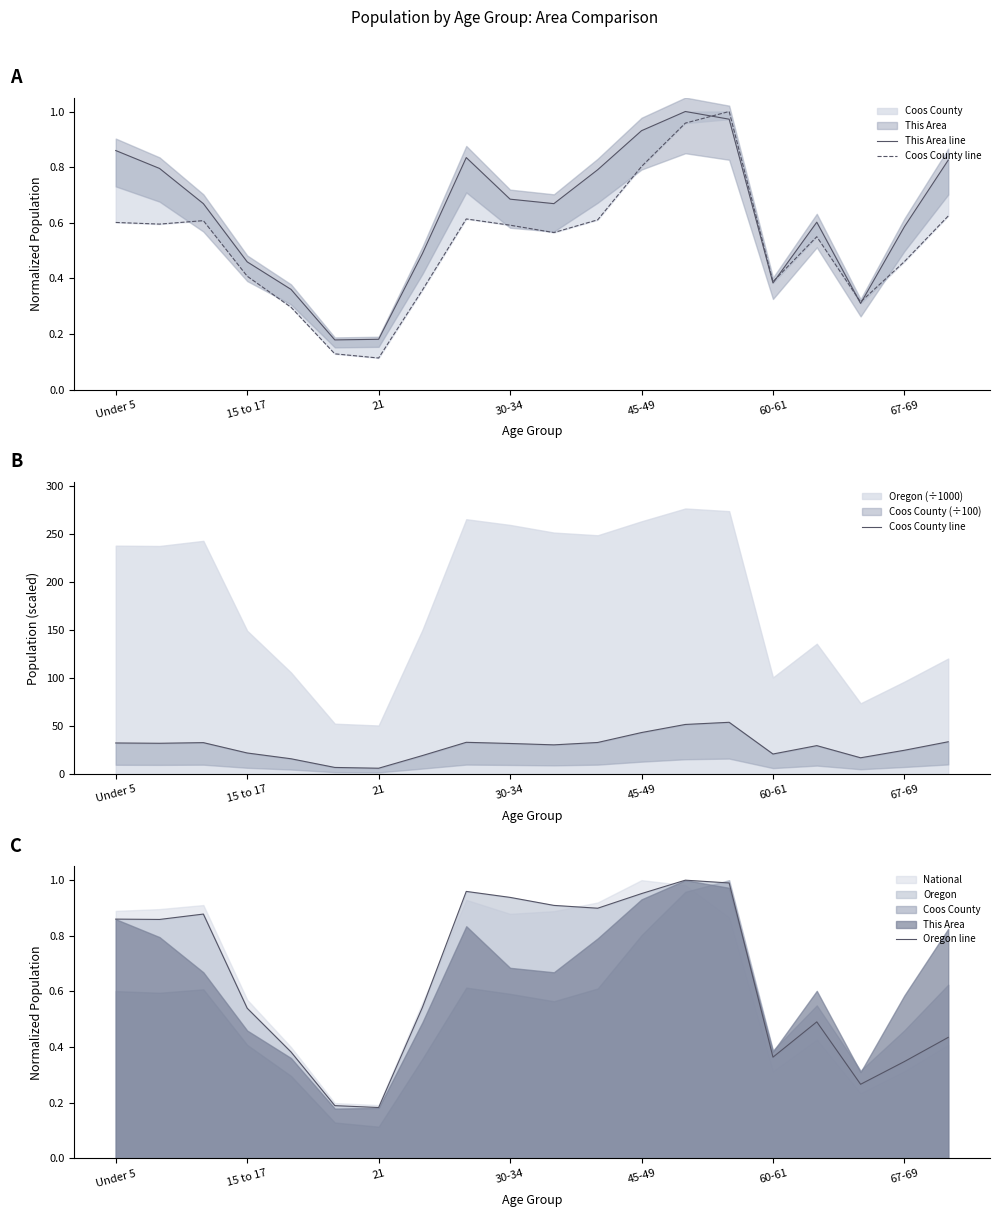

The This Area line series shows 0.4 at 60-61. True or false?

True